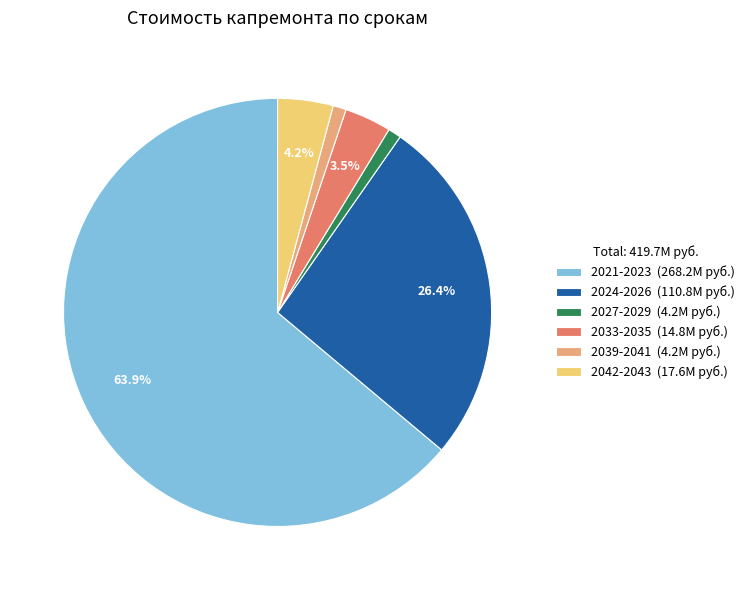

Between 2024-2026 and 2042-2043, which is larger?

2024-2026